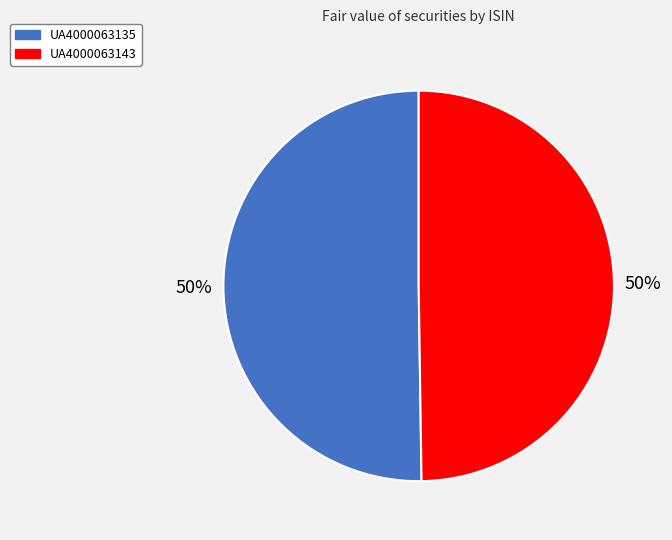

How many slices are in this pie chart?

2